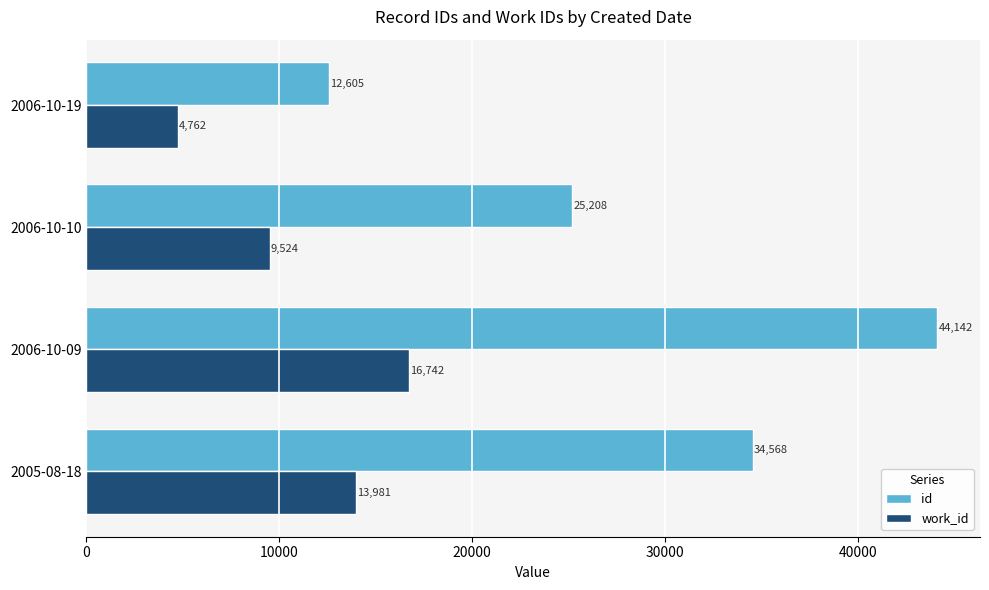

Rank the series by their maximum value, from lowest to highest.

work_id, id